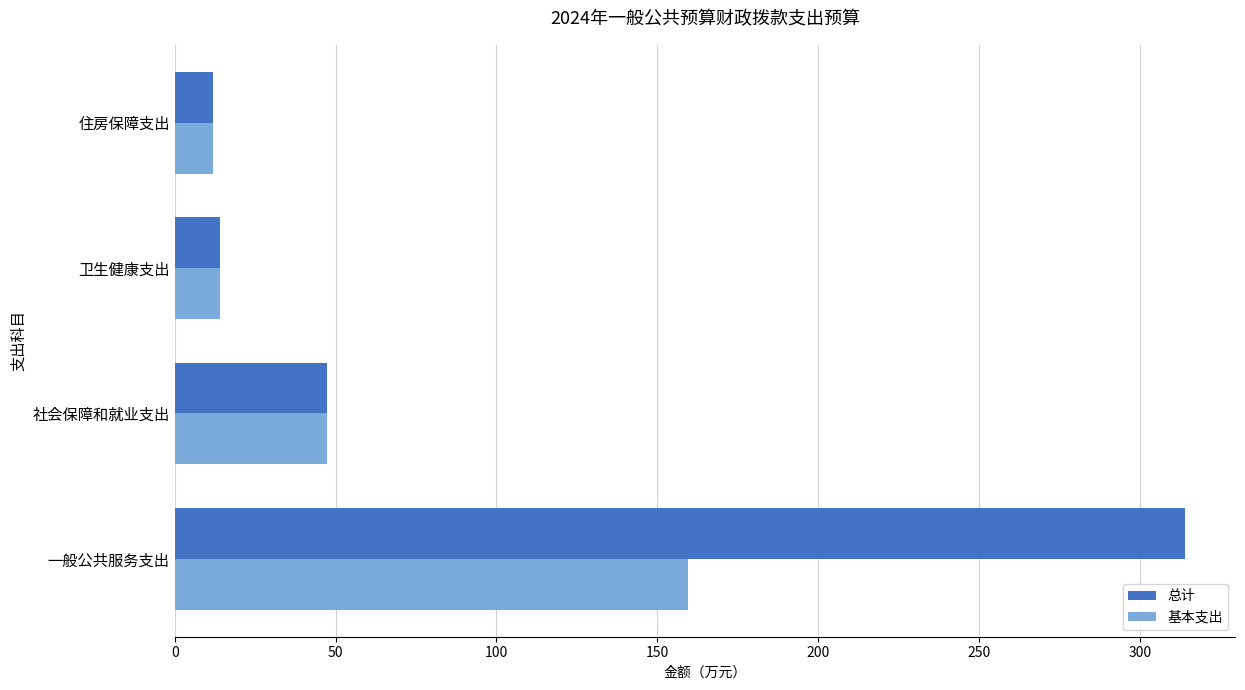

What is the minimum value shown in the chart?

11.9